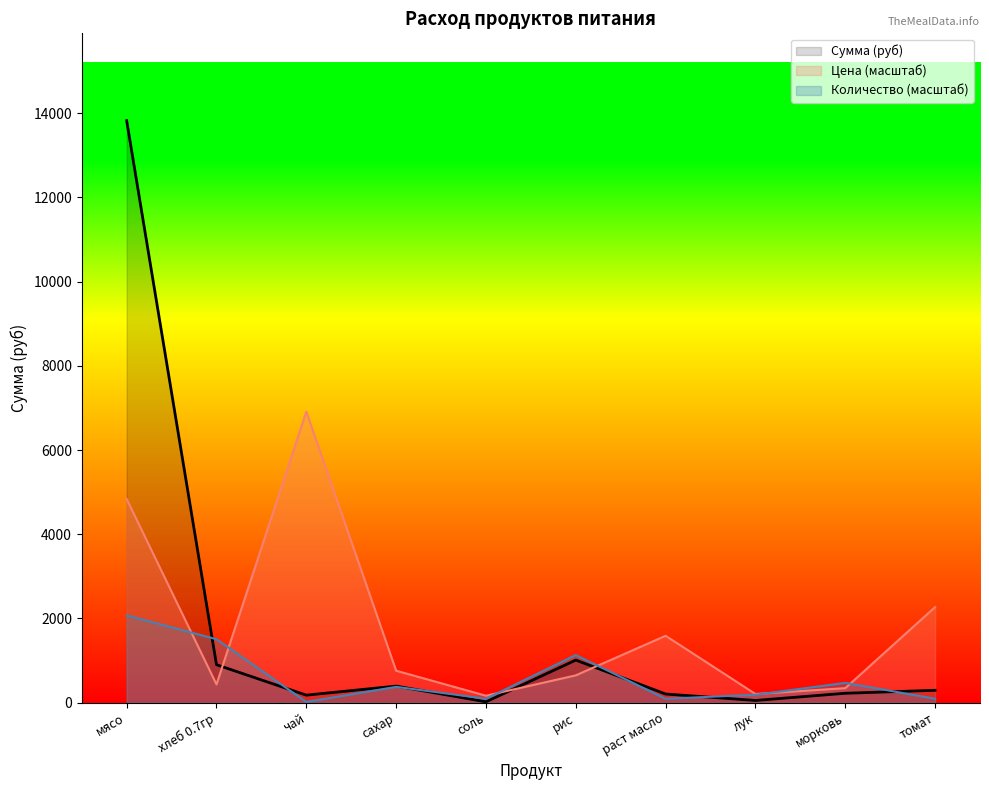

True or false: Сумма (руб) and Количество (масштаб) cross at least once.

True